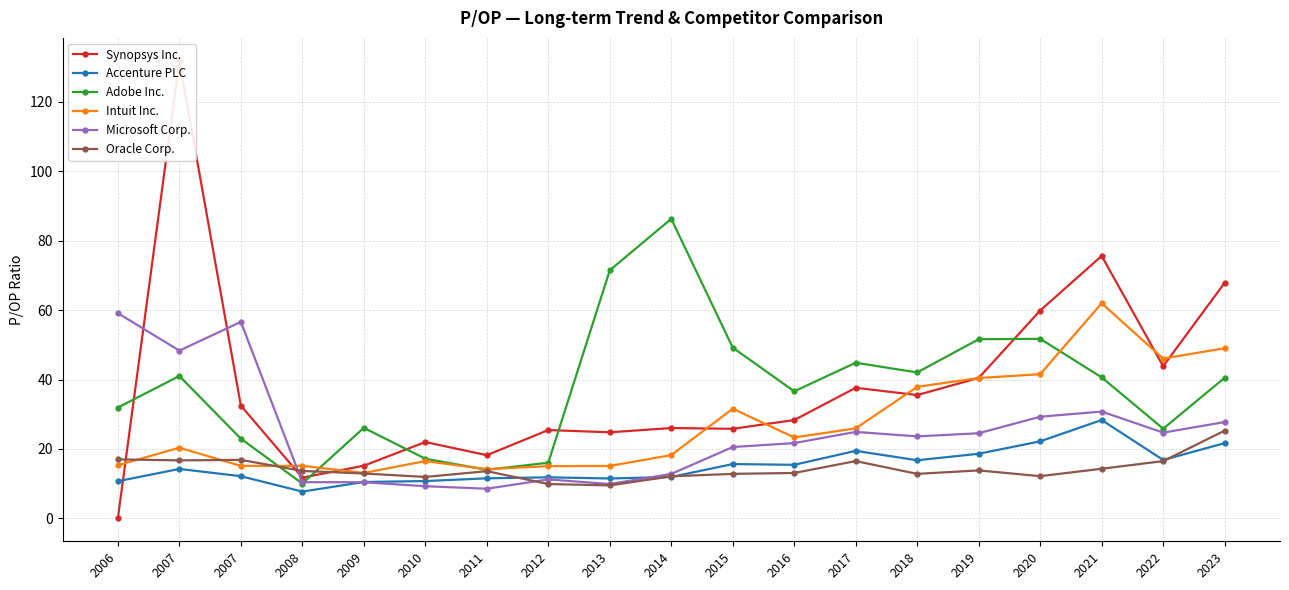

Is the value of Synopsys Inc. at 2023 greater than the value of Intuit Inc. at 2018?

Yes